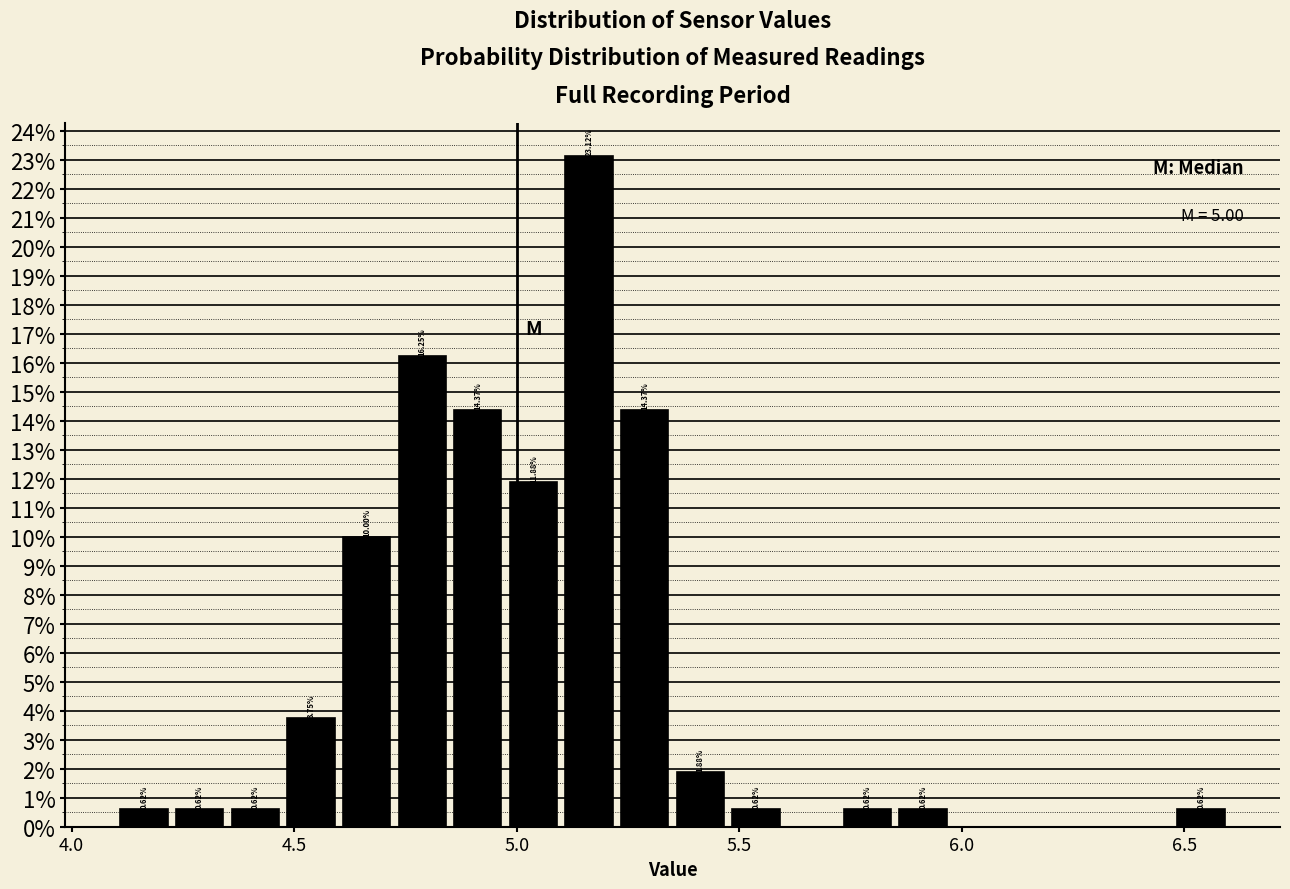

Around what value on the x-axis is the tallest bar? Give the approximate position of its centre, as read against the axis.

5.15